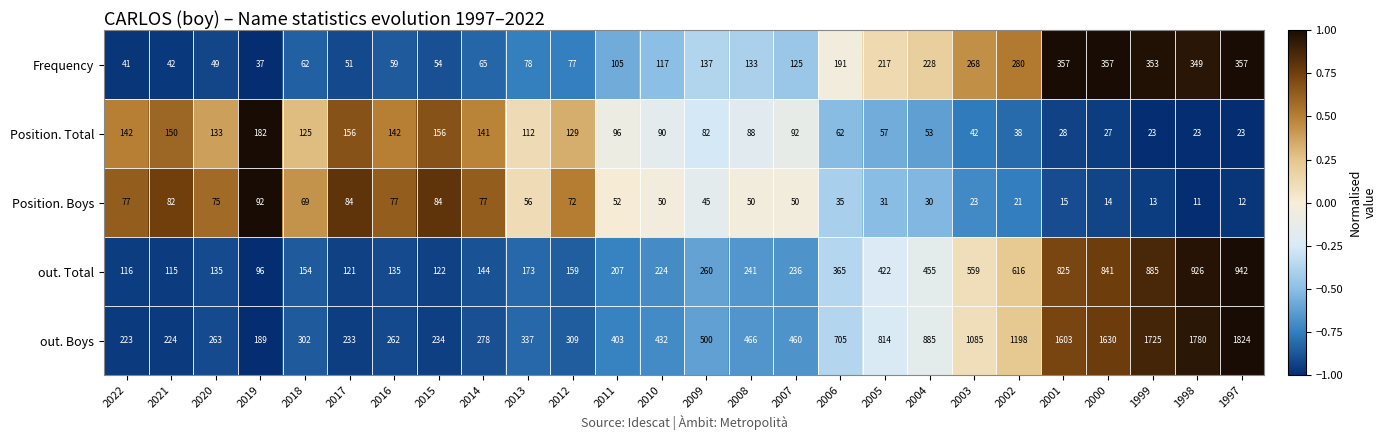

Is it true that Position. Total equals 30 at 2007?

False